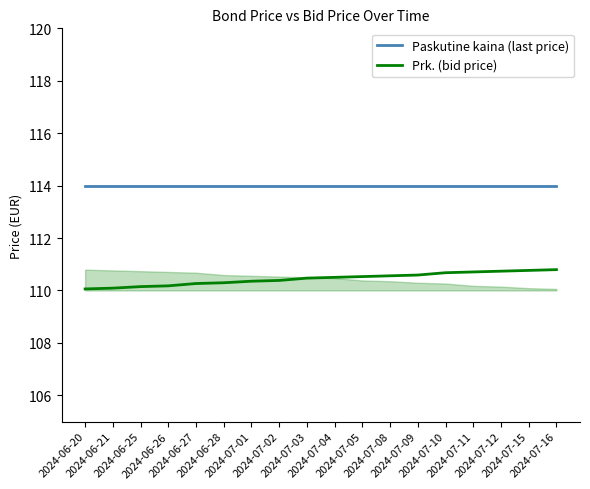

At which label does Prk. (bid price) reach its peak?

2024-07-16